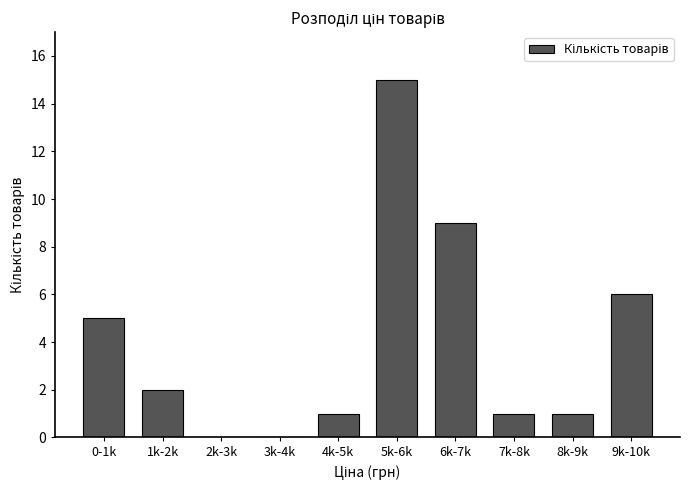

Reading left to right, extract all data points from this chart.

0-1k=5	1k-2k=2	2k-3k=0	3k-4k=0	4k-5k=1	5k-6k=15	6k-7k=9	7k-8k=1	8k-9k=1	9k-10k=6